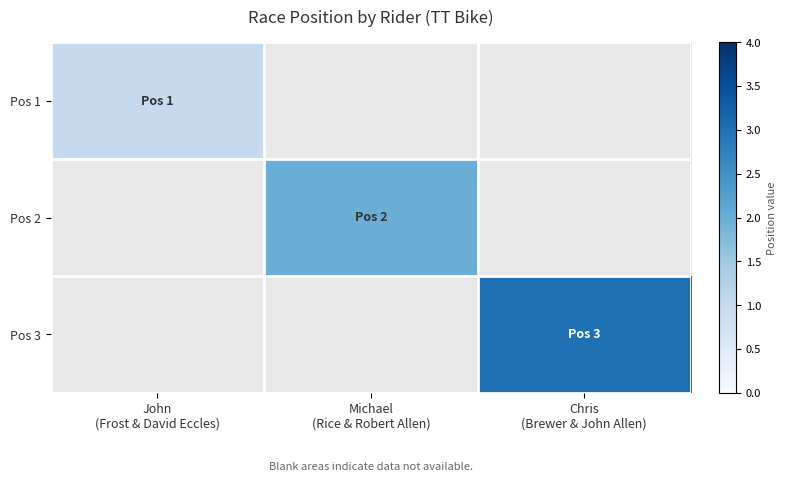

The value of Pos 1 at John (Frost & David Eccles) is 1.0. True or false?

True